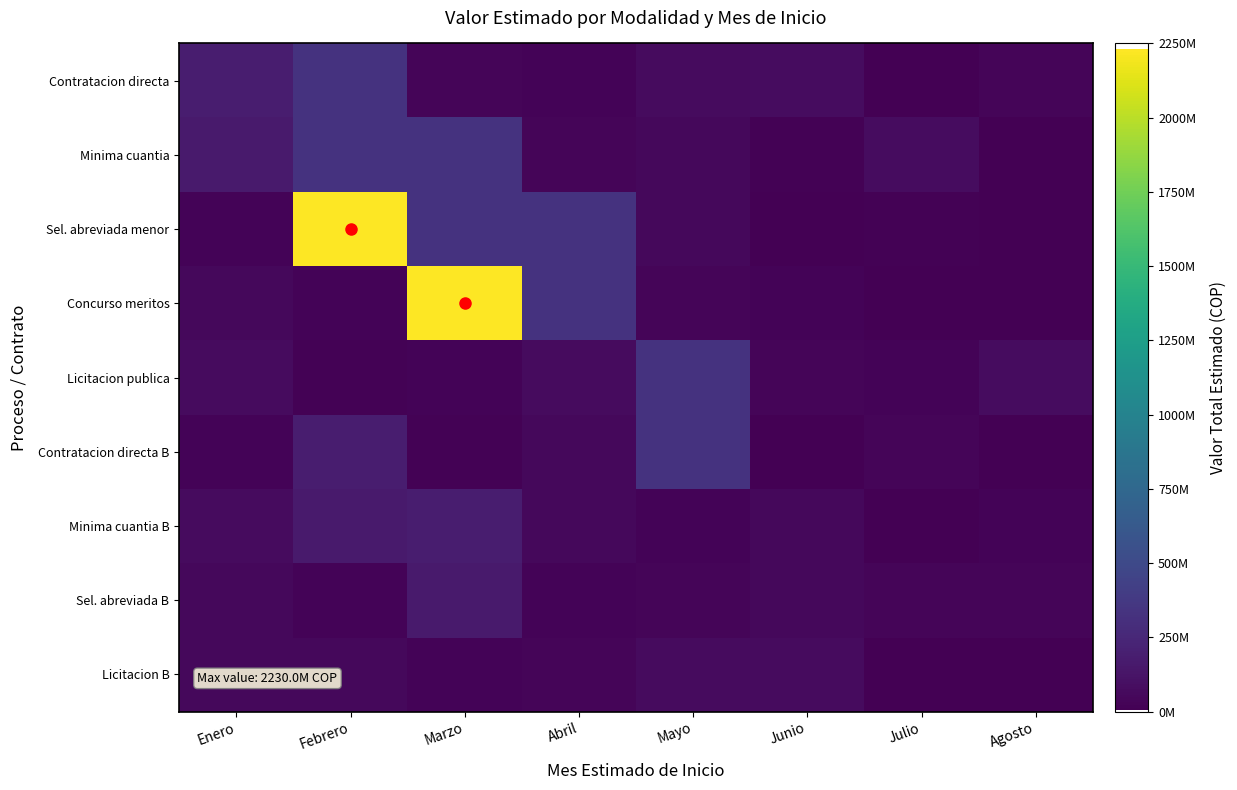

Rank the series by their maximum value, from highest to lowest.

Sel. abreviada menor, Concurso meritos, Contratacion directa, Minima cuantia, Licitacion publica, Contratacion directa B, Minima cuantia B, Sel. abreviada B, Licitacion B